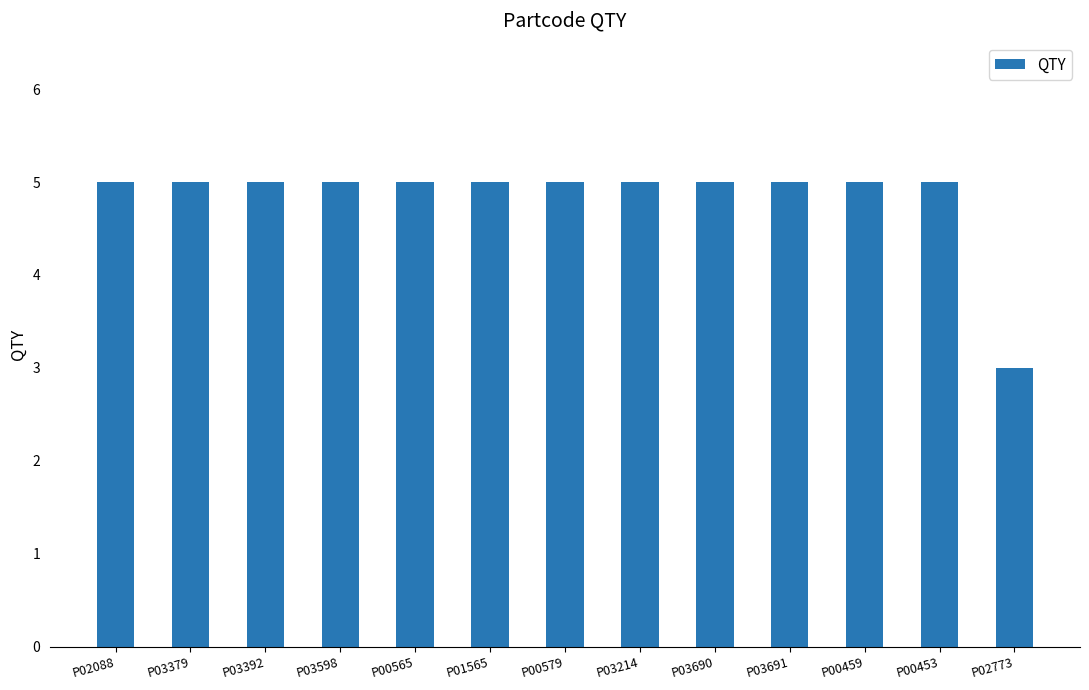

Which has a higher value, P03214 or P02773?

P03214